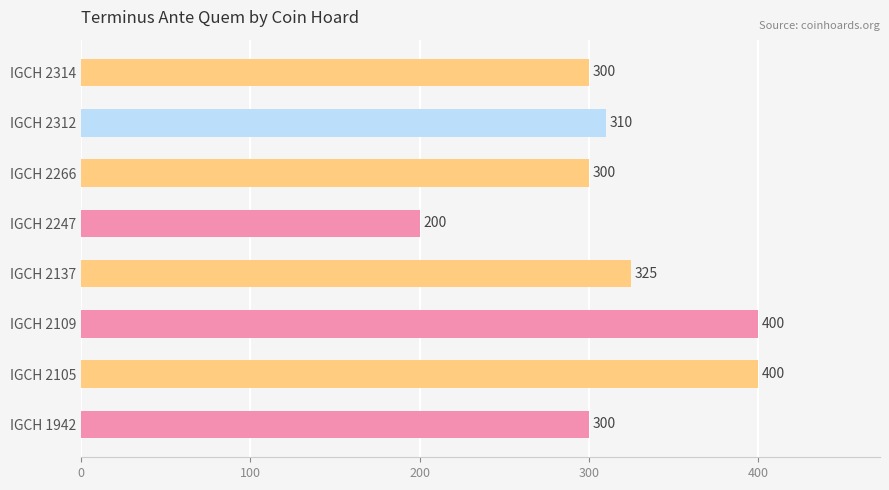

Does the chart contain stacked bars?

No